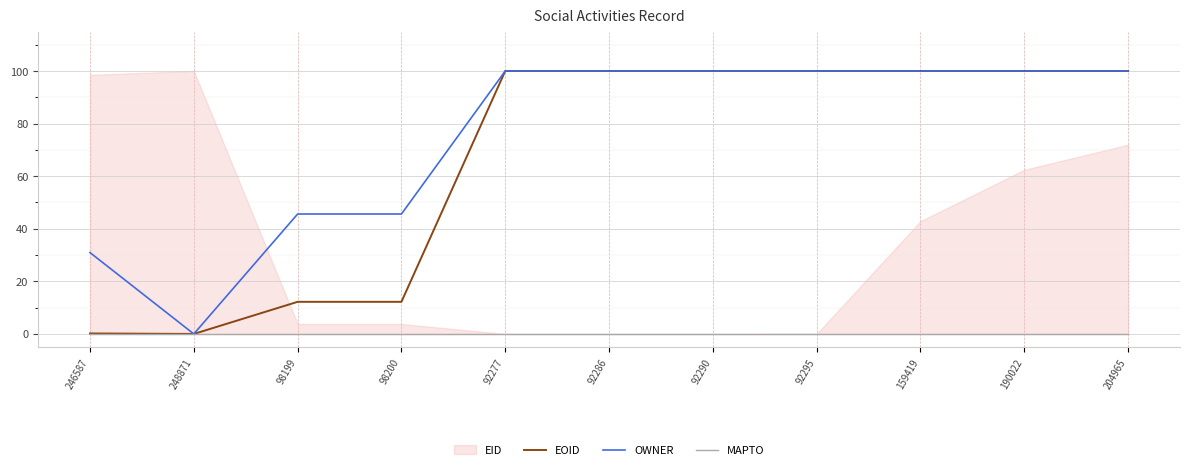

How many categories are shown in the chart?

11